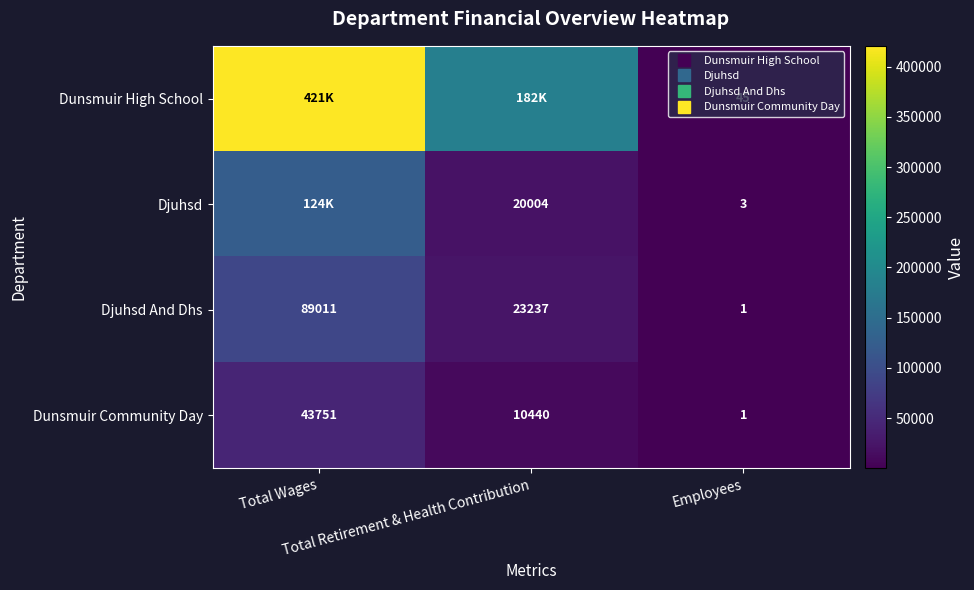

Which series has the widest spread of values?

Dunsmuir High School